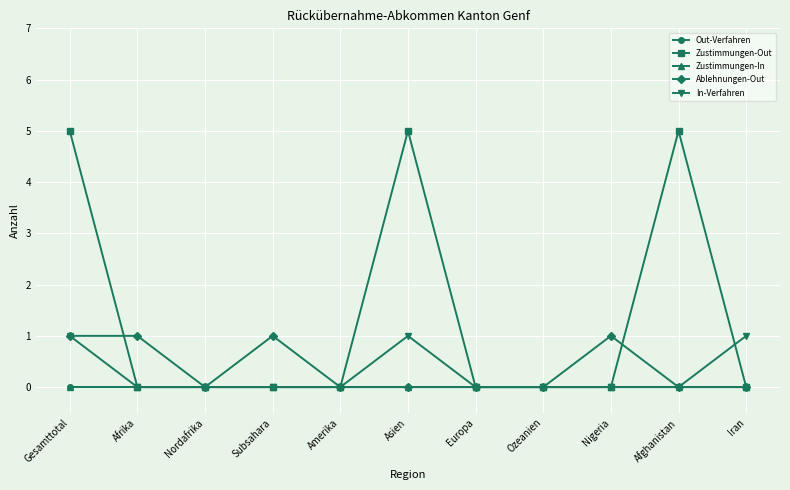

Which label corresponds to the largest value in the chart?

Gesamttotal